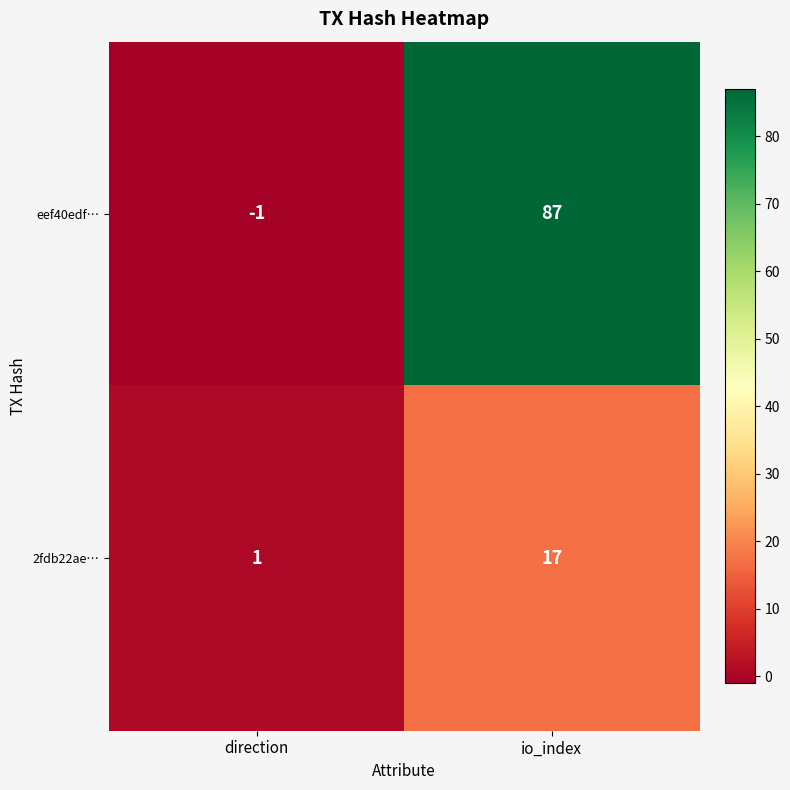

What is the sum of the eef40edf… values at direction and io_index?

86